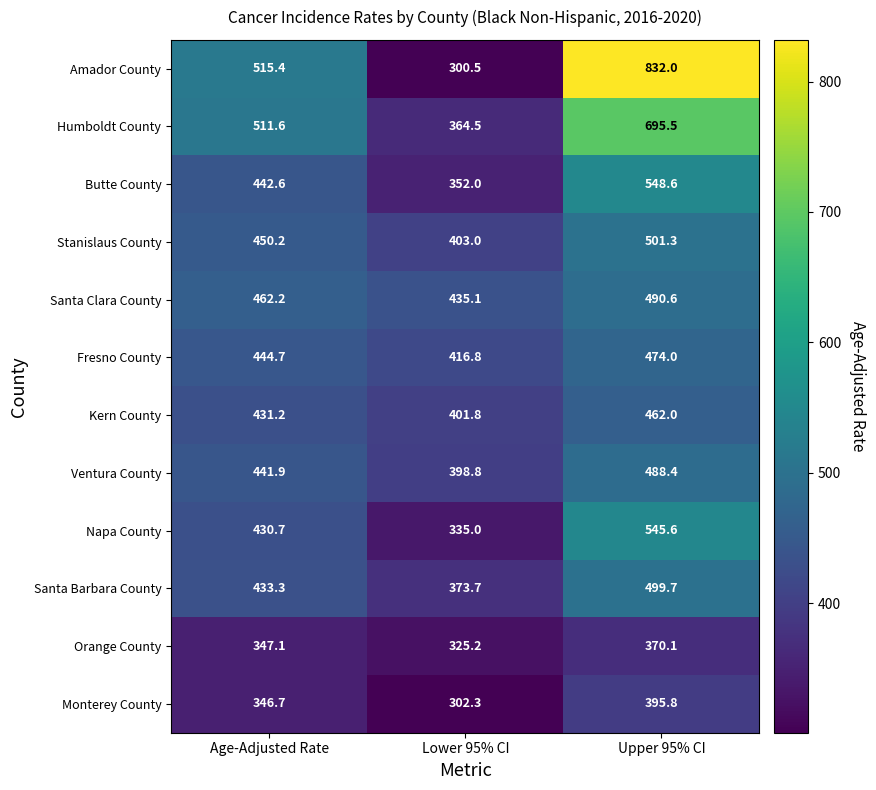

Where does the Kern County series first go above 431?

Age-Adjusted Rate